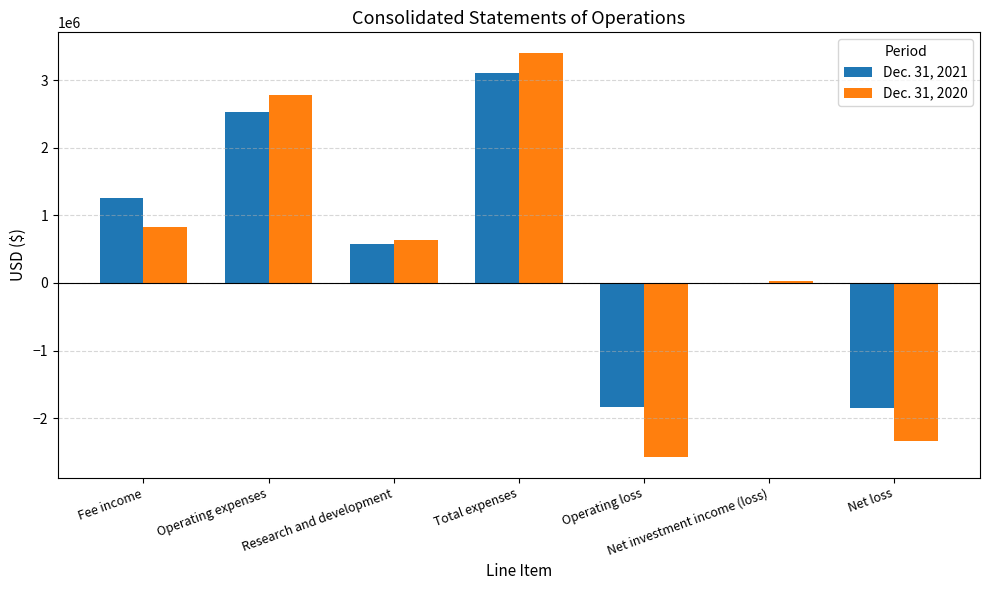

What is the total value across all series at Operating expenses?

5299384